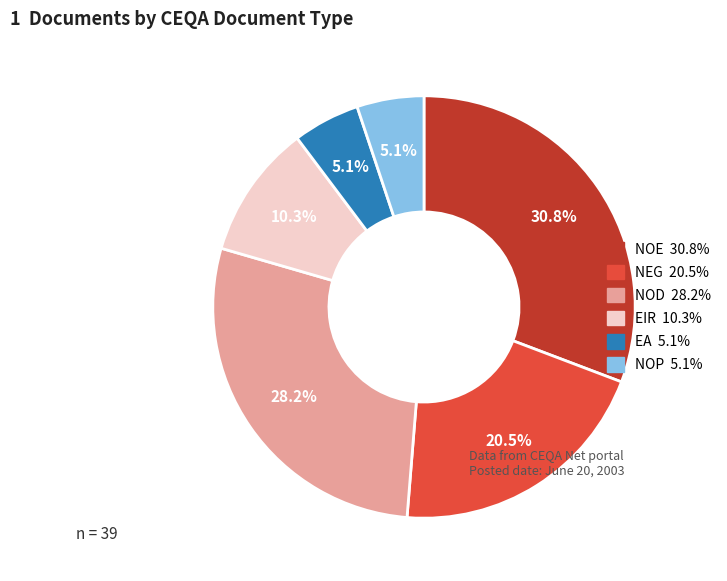

How many slices are in this pie chart?

6